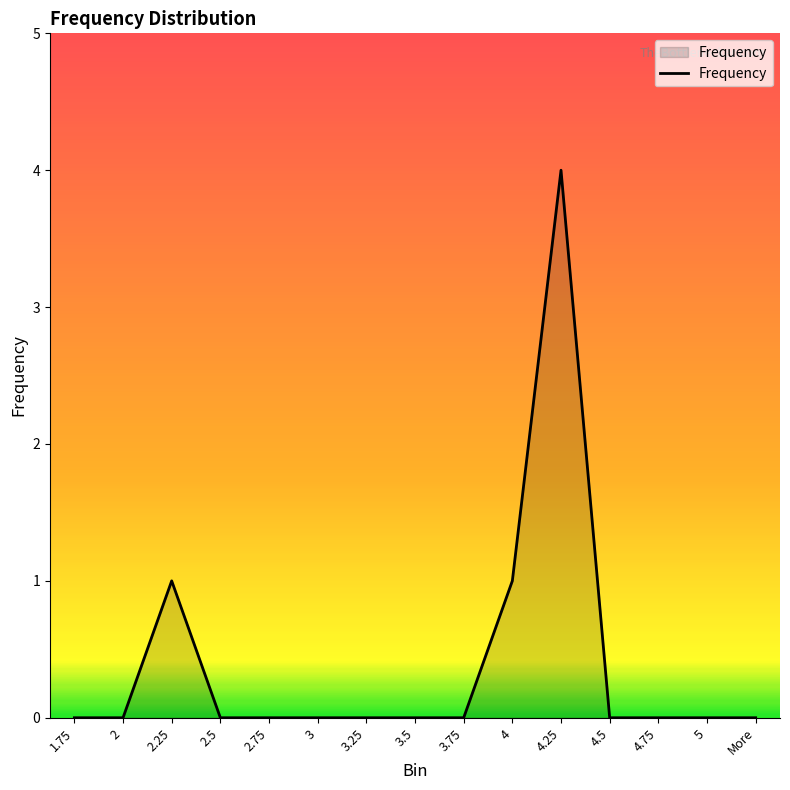

What is the change in value from 4.25 to More?

-4